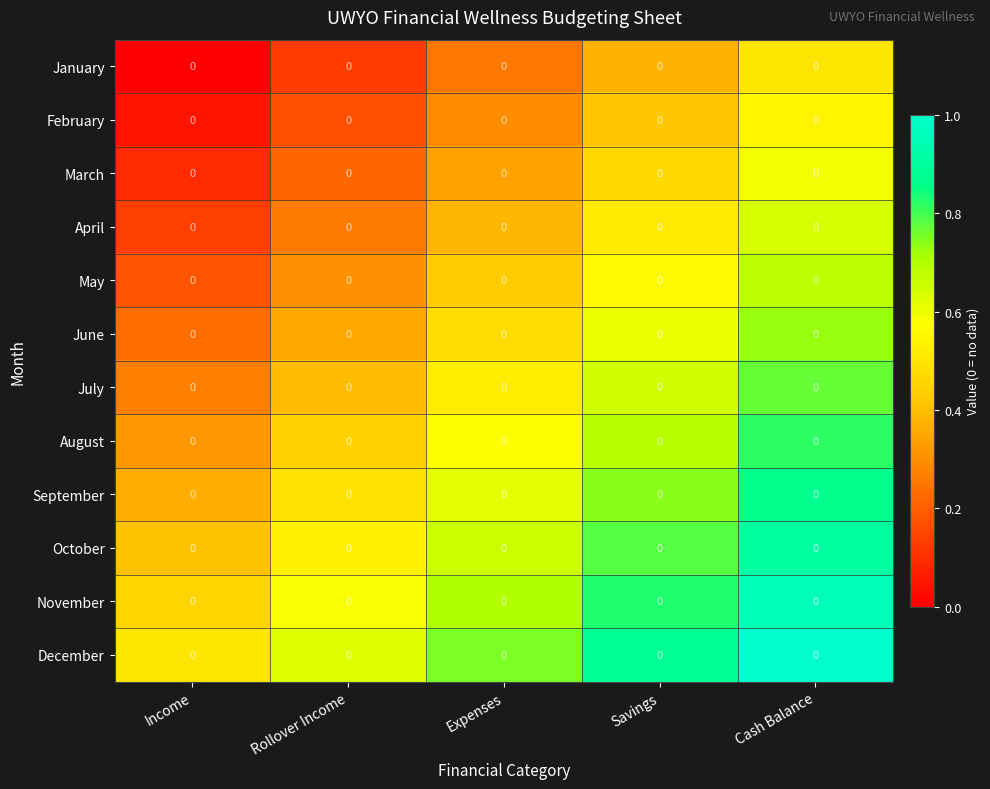

Is it true that September equals 1.4 at Cash Balance?

False